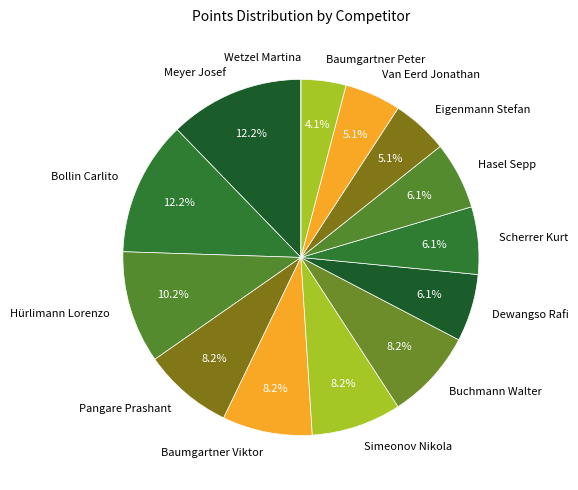

Is there any slice that represents more than half of the pie?

No